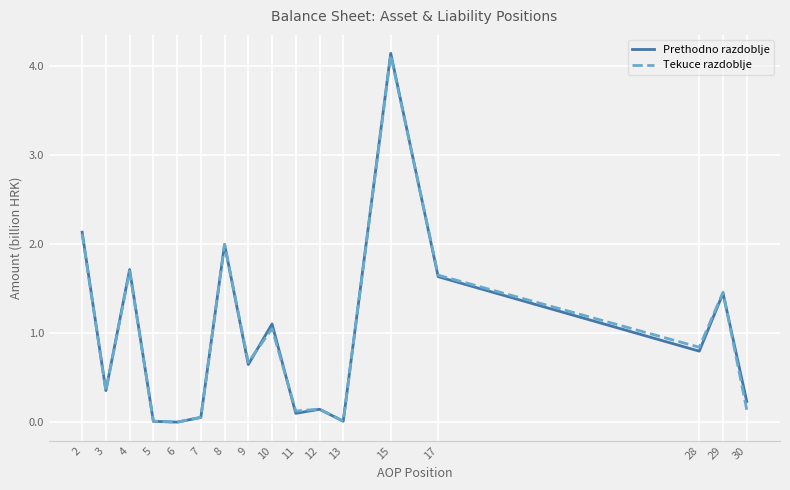

At which category does Prethodno razdoblje reach its first local valley?

3